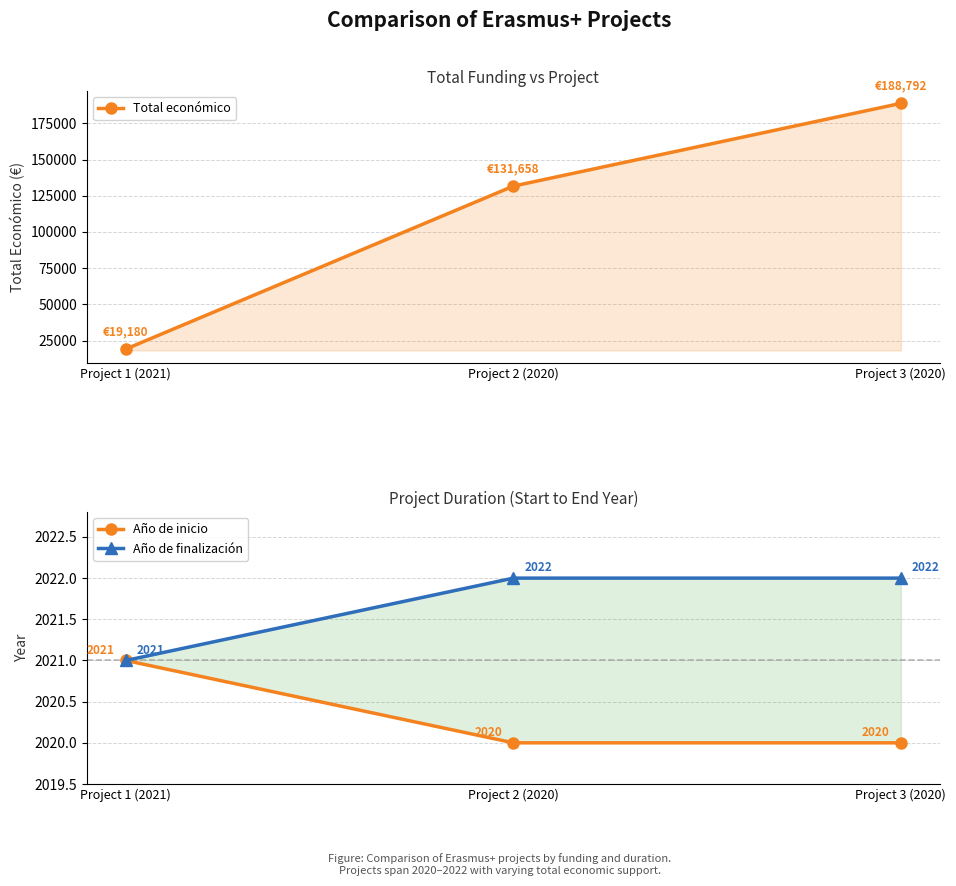

Reading right to left, transcribe all the data shown in this chart.

Total económico: Project 3 (2020)=188792	Project 2 (2020)=131658	Project 1 (2021)=19180
Año de inicio: Project 3 (2020)=2020	Project 2 (2020)=2020	Project 1 (2021)=2021
Año de finalización: Project 3 (2020)=2022	Project 2 (2020)=2022	Project 1 (2021)=2021